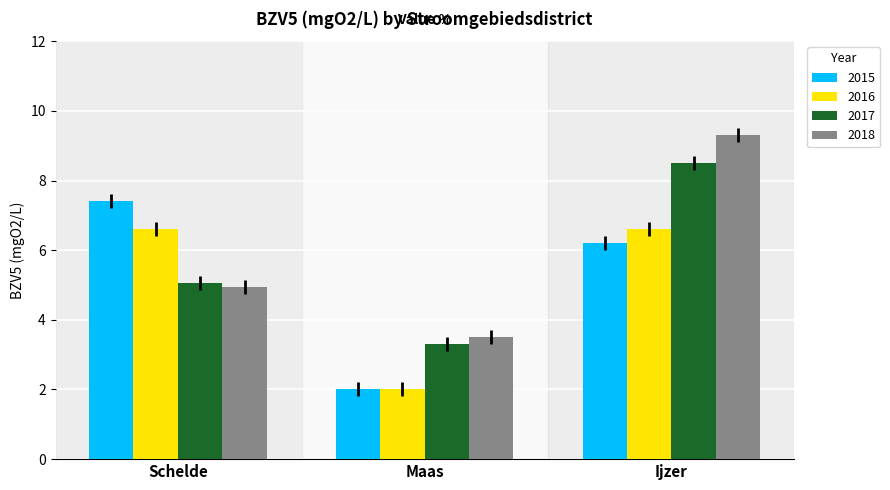

Count the number of categories in the chart.

3